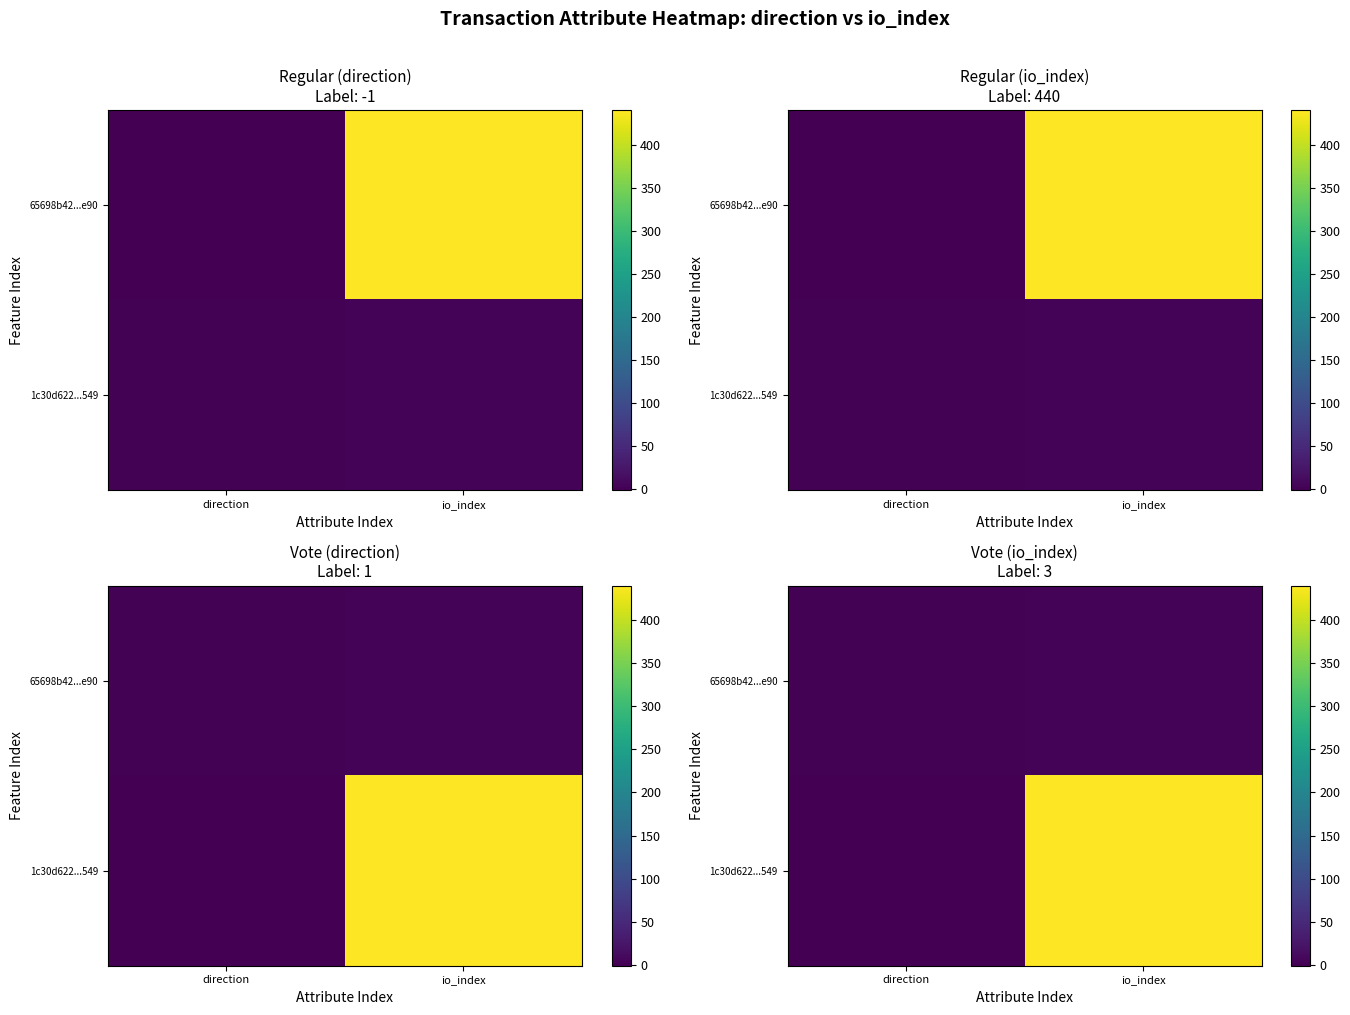

The 1c30d622...549 series shows -2 at direction. True or false?

False